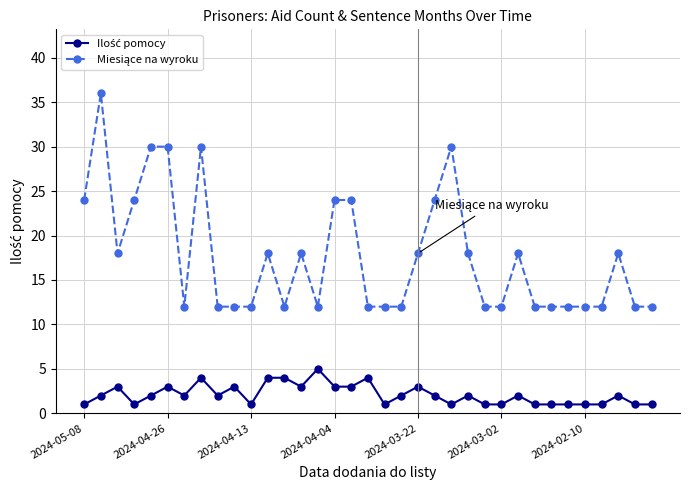

What is the greatest value displayed?

36